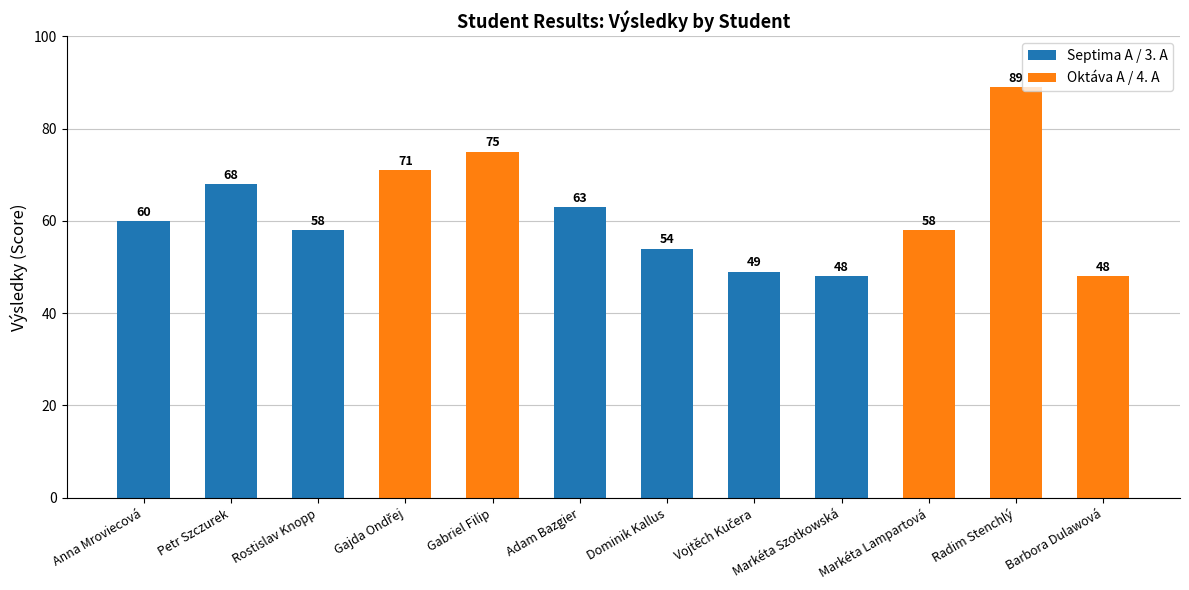

What is the label of the 9th bar from the left?

Markéta Szotkowská